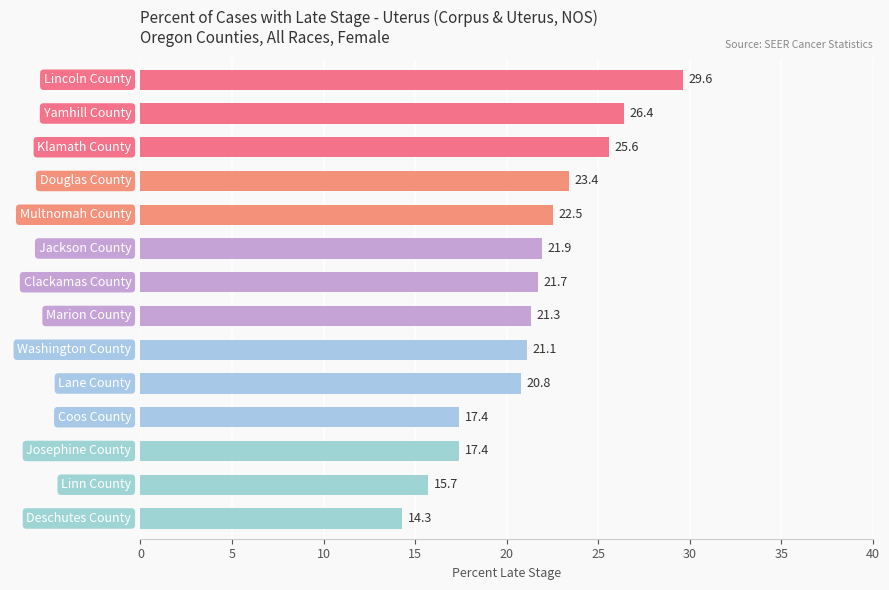

What is the label of the 4th bar from the top?

Douglas County